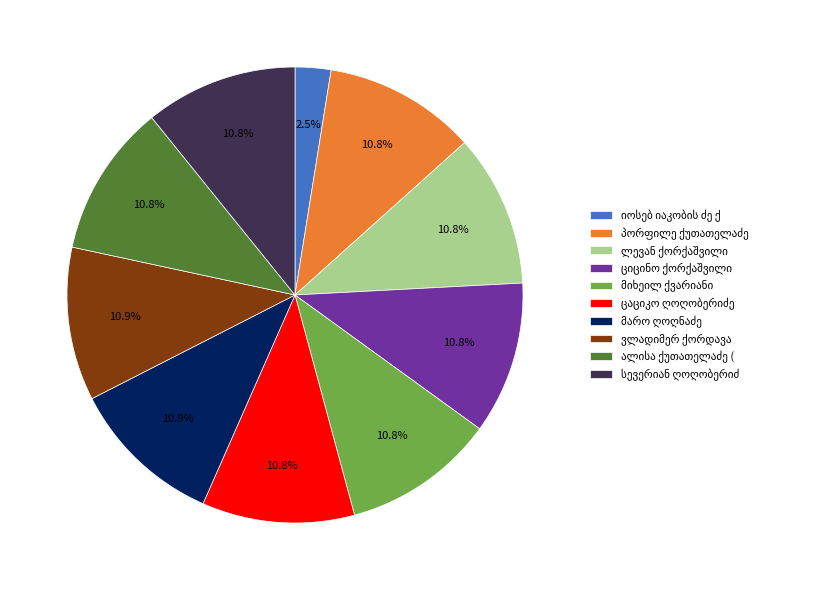

Is there any slice that represents more than half of the pie?

No